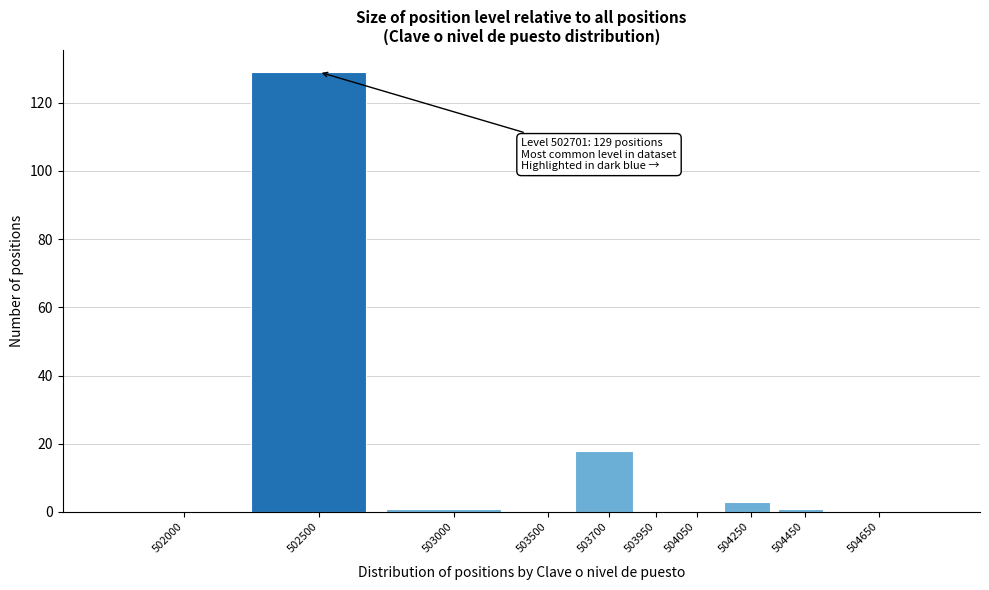

Reading left to right, list all the values displayed in this chart.

502000=0	502500=129	503000=1	503500=0	503700=18	503950=0	504050=0	504250=3	504450=1	504650=0